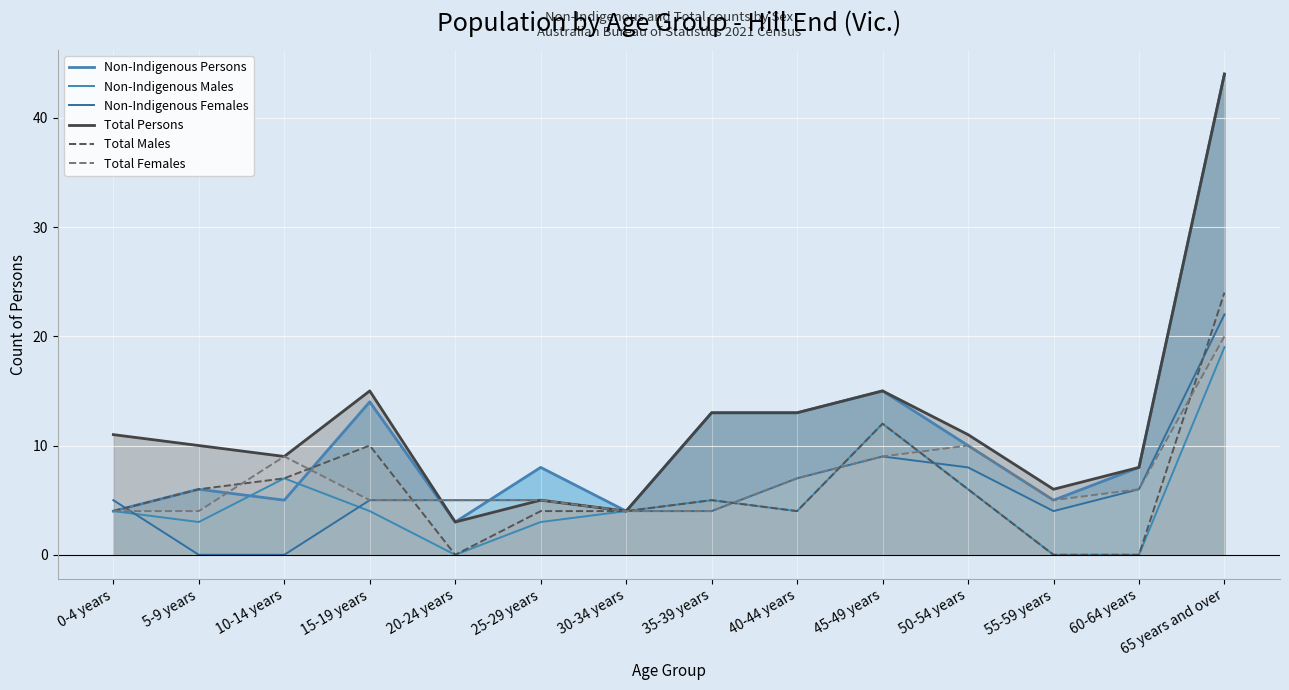

Which series changed the most between 30-34 years and 45-49 years?

Non-Indigenous Persons